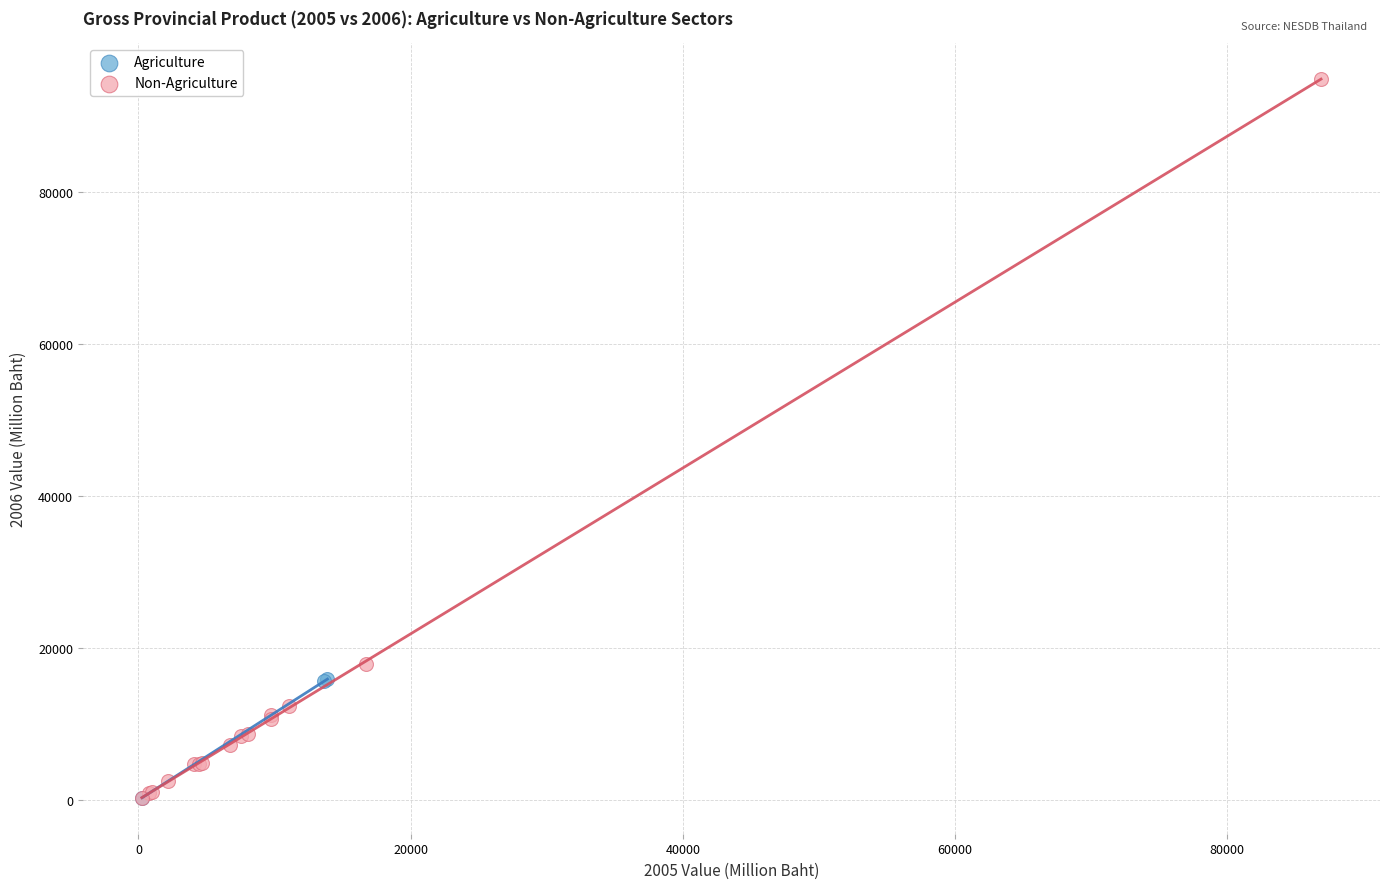

Which series has the largest Y range (max minus min)?

Non-Agriculture